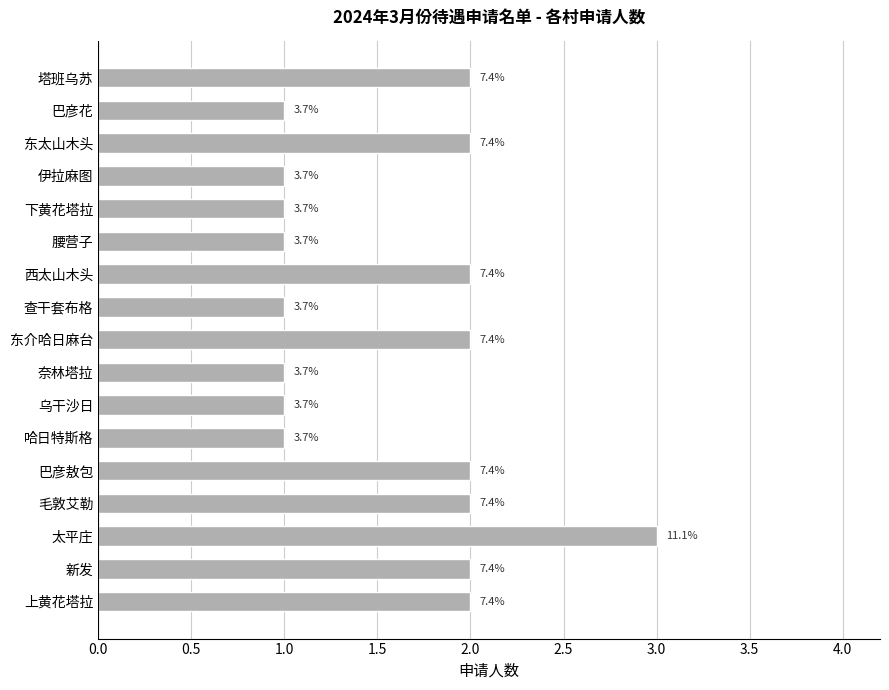

What is the smallest value displayed?

1